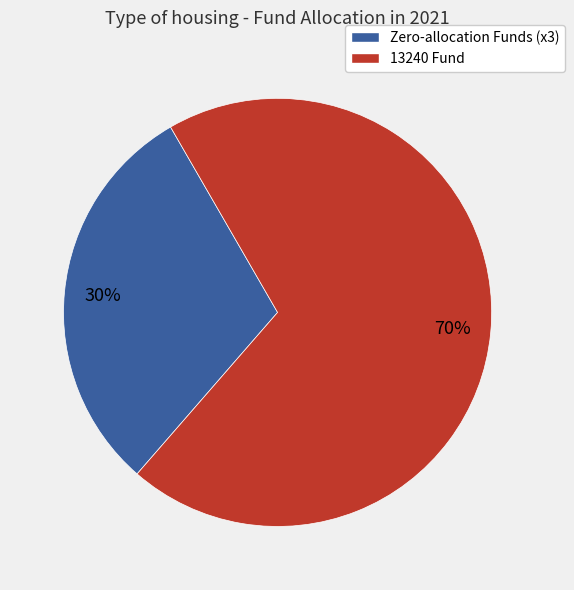

To the nearest percent, what is the average slice percentage?

50%